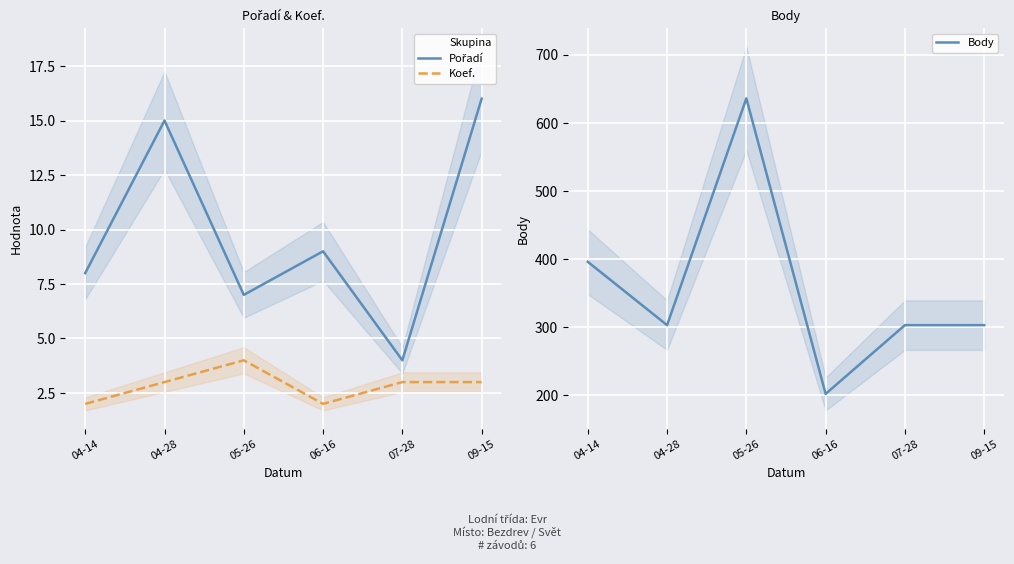

What are all the series names shown in the legend?

Pořadí, Koef., Body